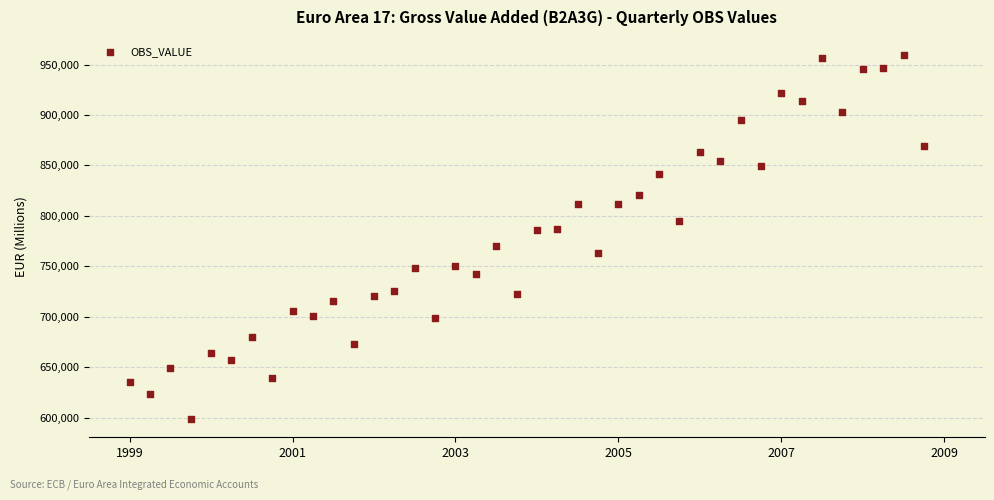

What is the range of X values (max minus min)?

9.8